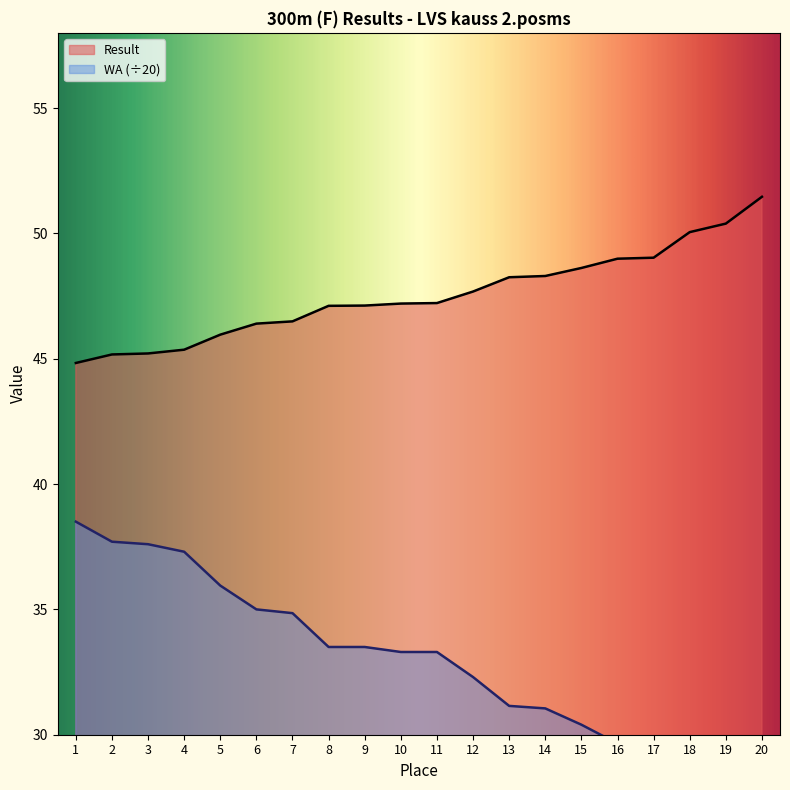

True or false: Result has more than 2 points higher than both neighbors.

False